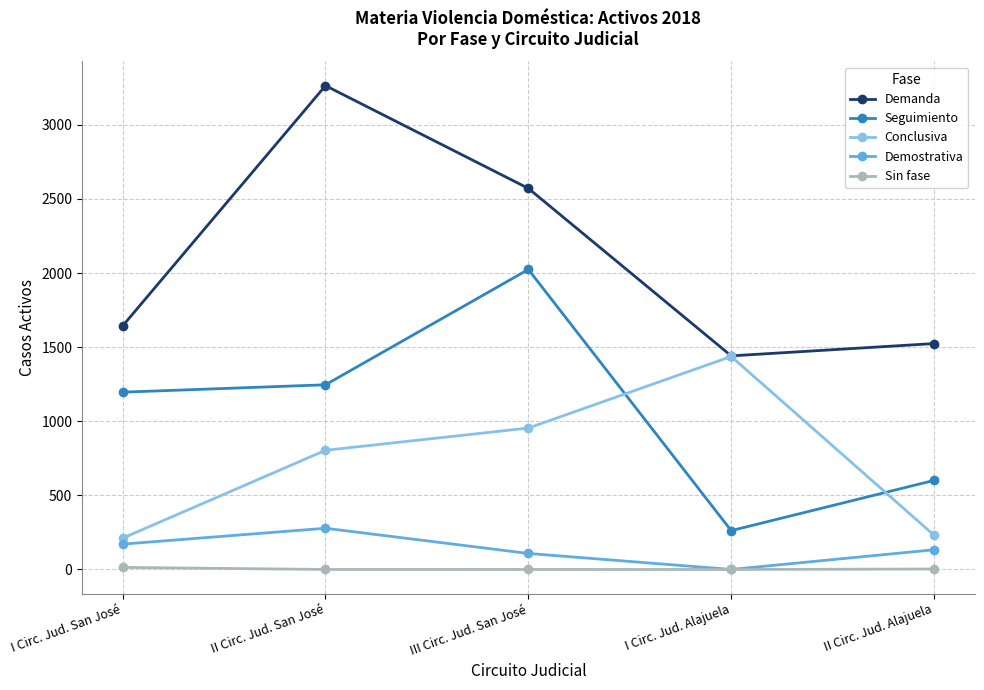

Which series has the largest total across all categories?

Demanda